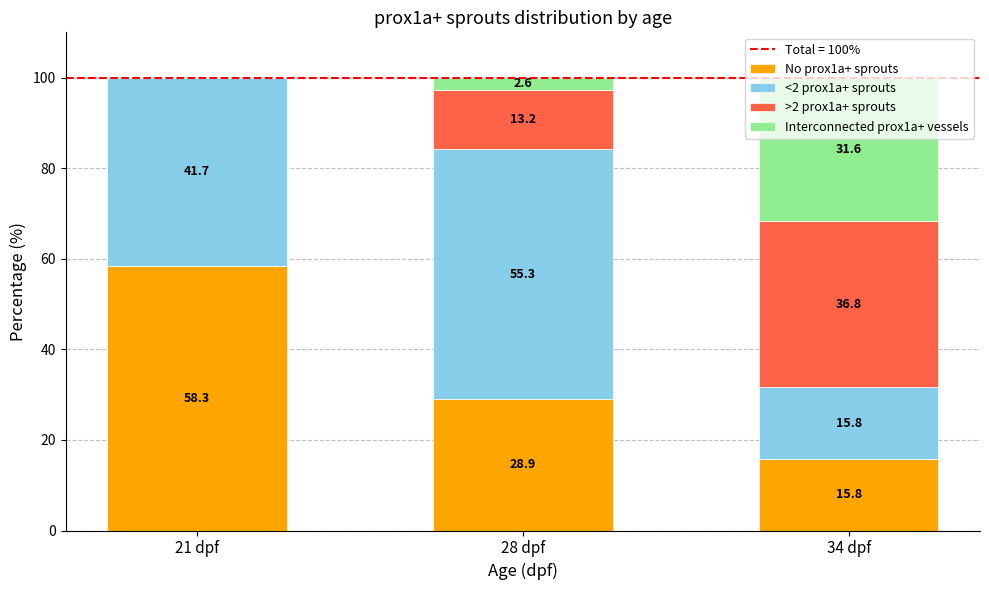

What is the total value across all series at 28 dpf?

100.0